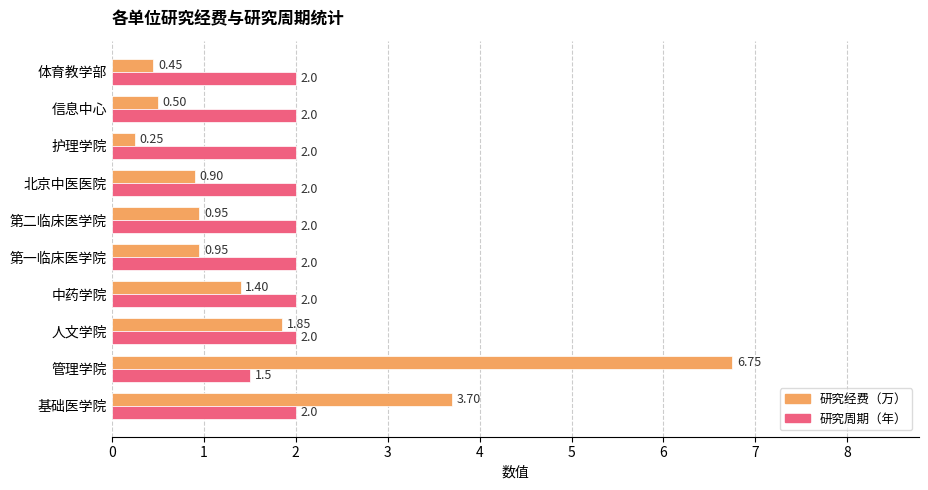

Rank the series by their average value, from lowest to highest.

研究经费（万）, 研究周期（年）